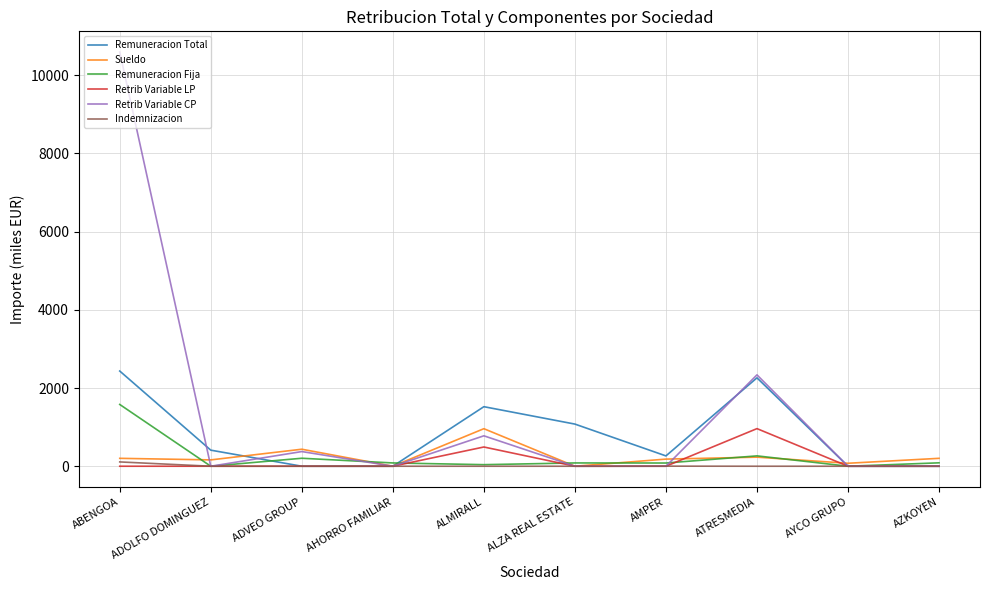

What value does the Remuneracion Fija series have at ALMIRALL?

40.0